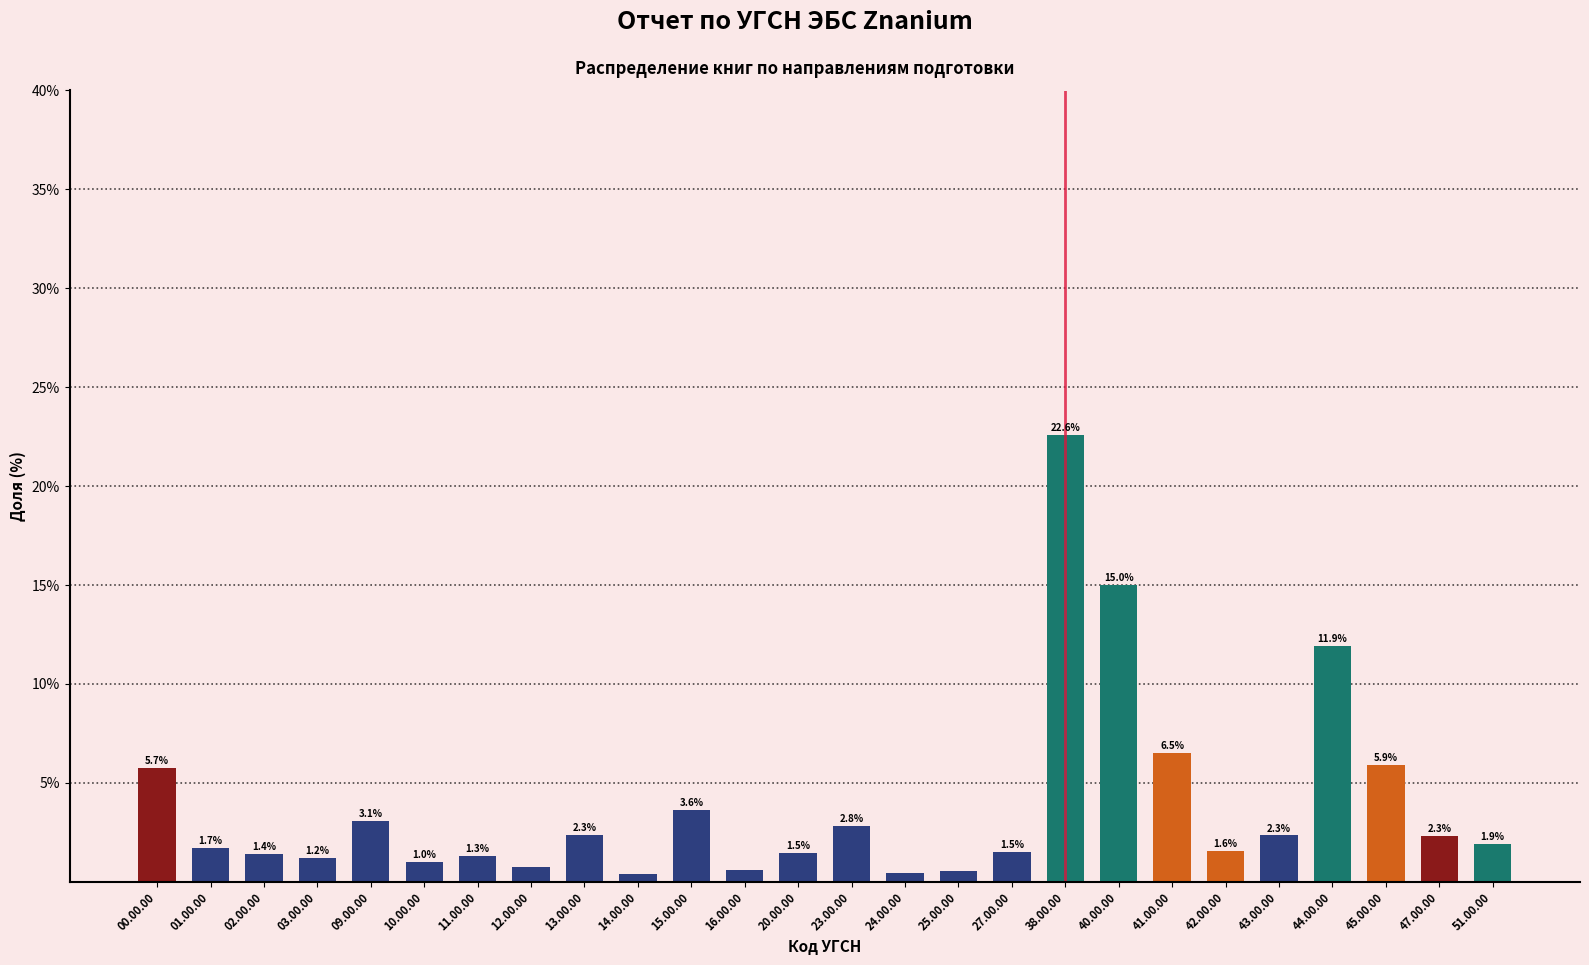

At which category does the chart reach its peak across all series?

38.00.00